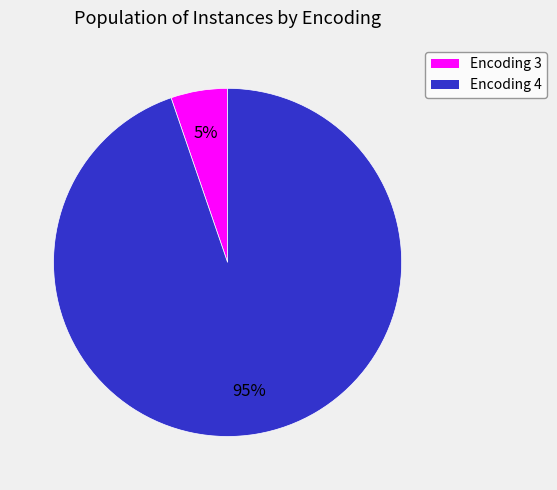

Which has a higher value, Encoding 4 or Encoding 3?

Encoding 4